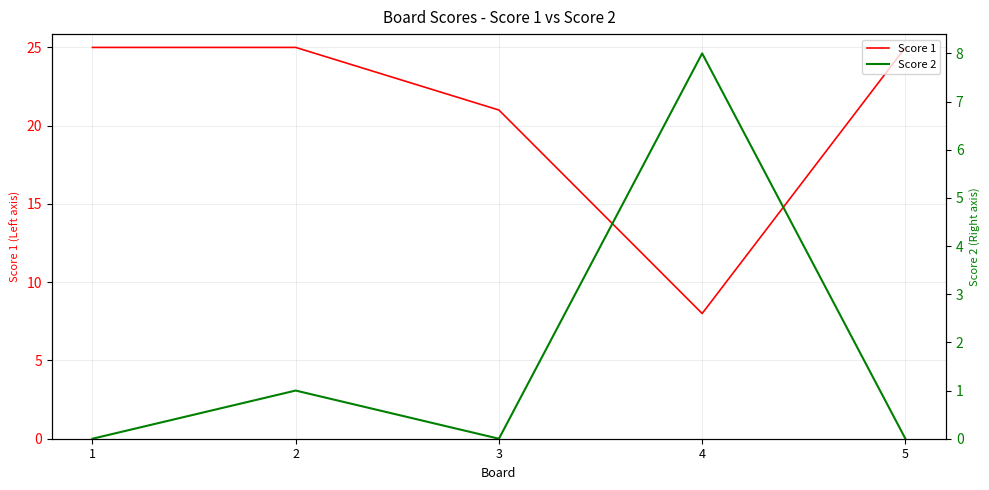

What is the difference between the Score 2 values at 1 and 2?

1